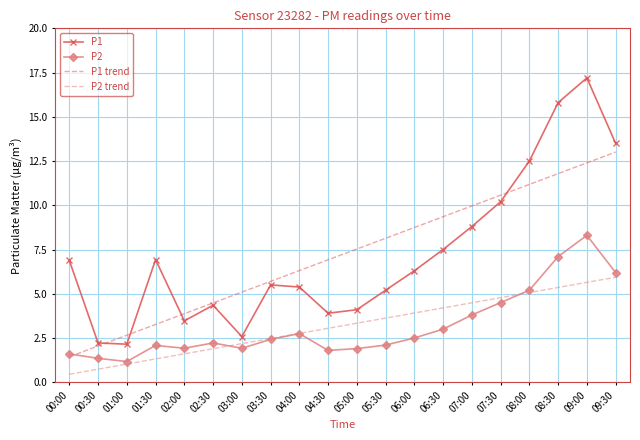

Is it true that P2 equals 4.5 at 07:30?

True